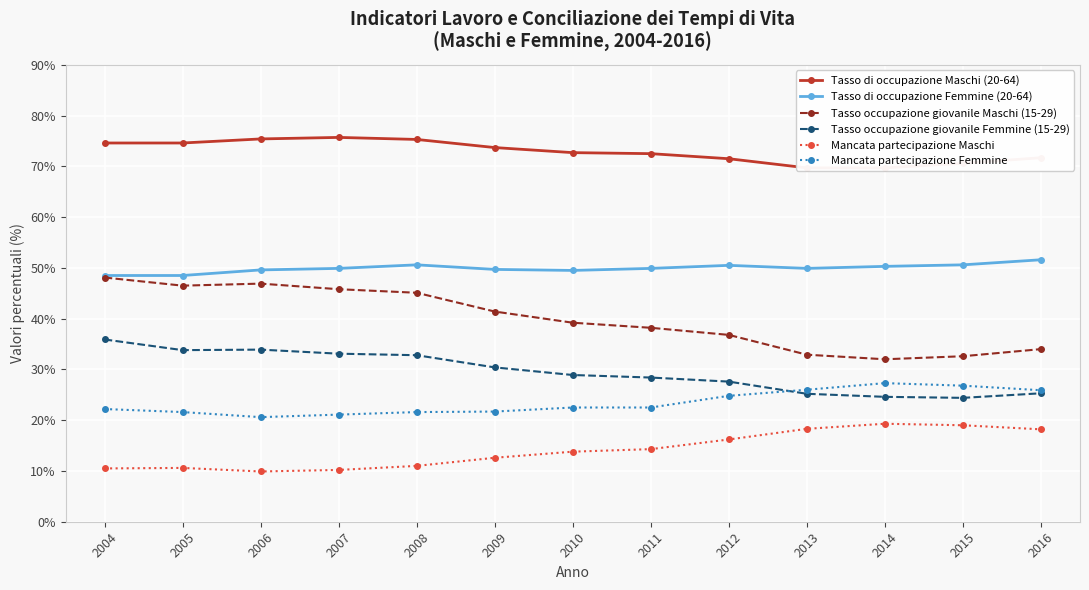

What is the maximum value for Tasso occupazione giovanile Maschi (15-29)?

48.1